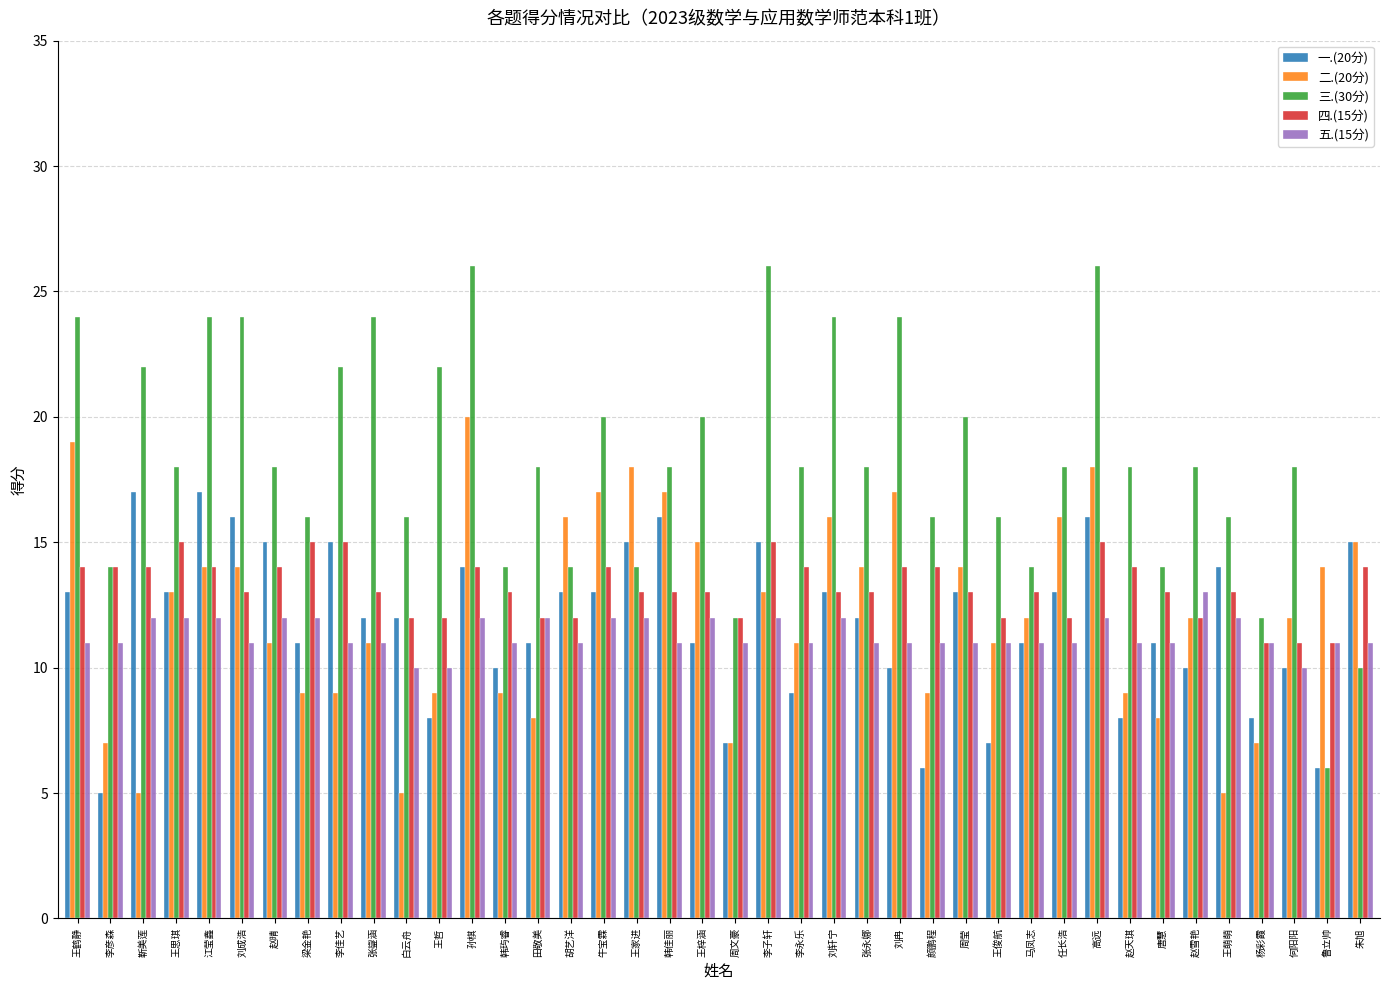

Is it true that 一.(20分) equals 10 at 韩玙睿?

True